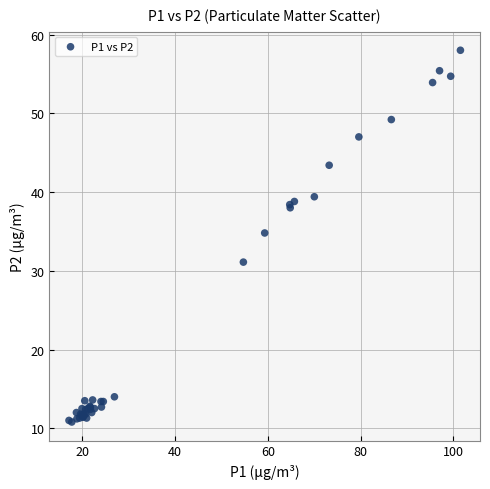

What Y value in the scatter plot is closest to 34?

34.8